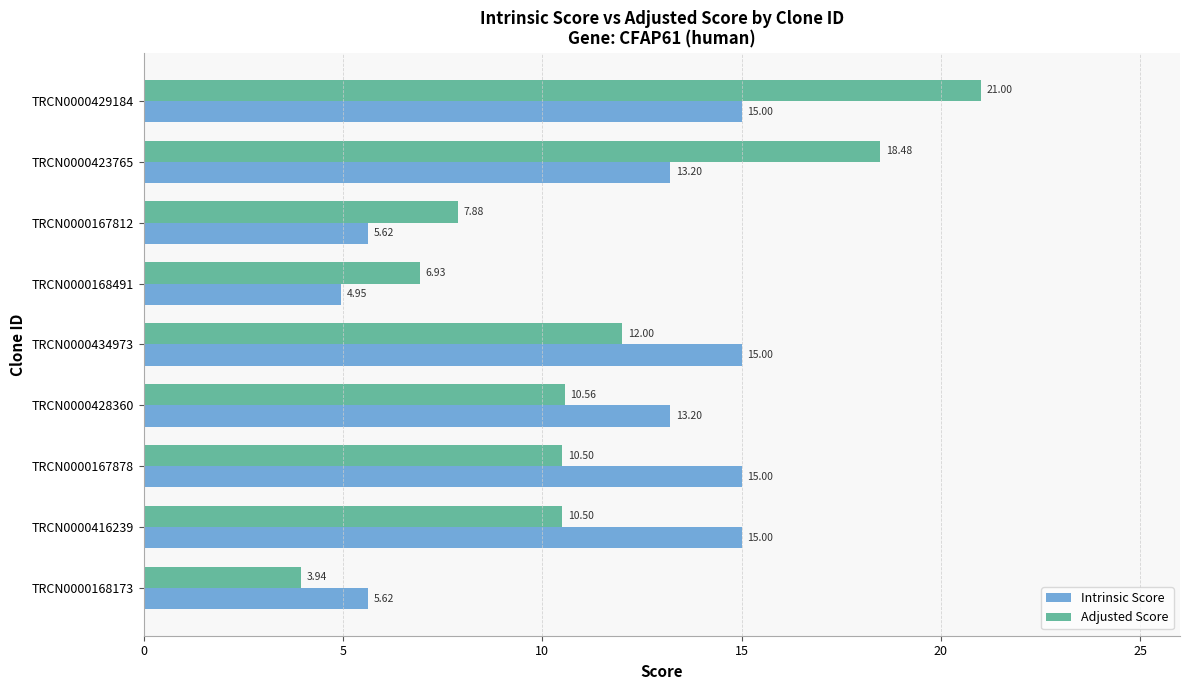

What is the sum of all Intrinsic Score values?

102.6